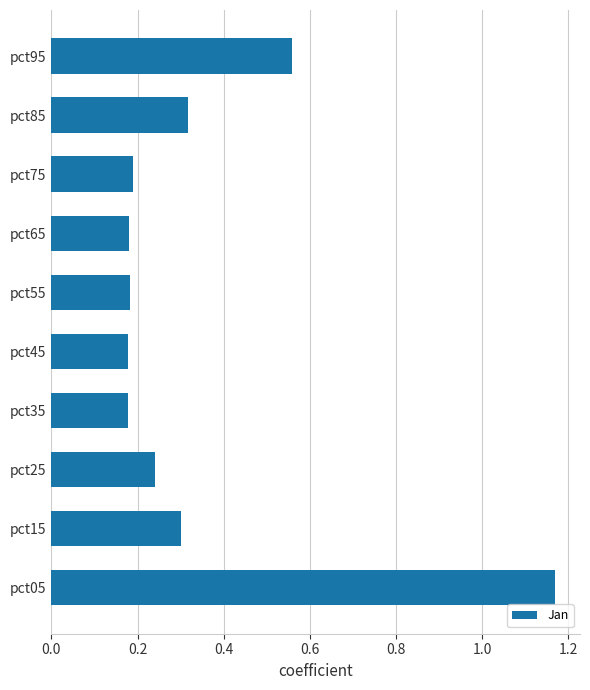

Count the values in the range 0 to 1.

9